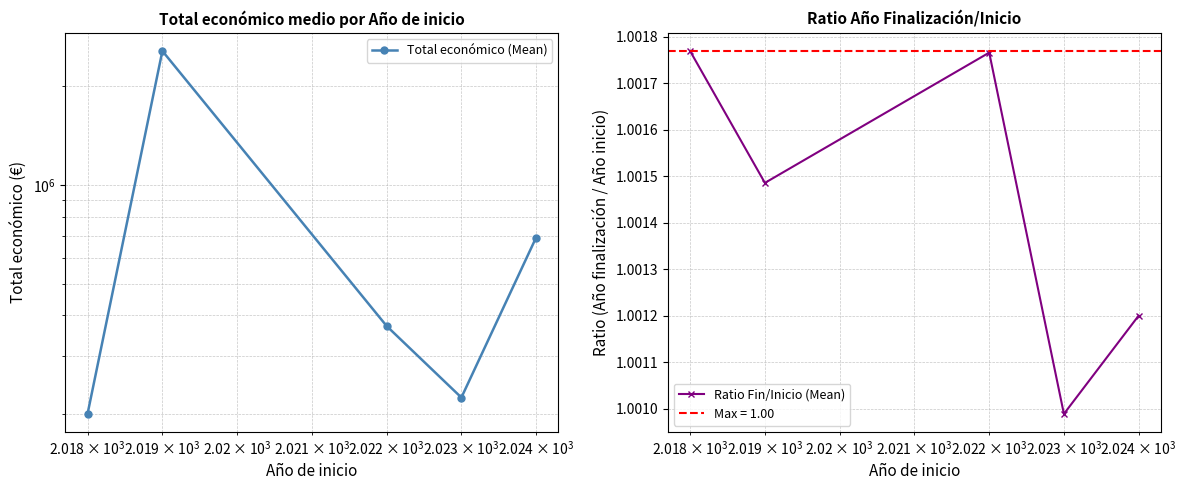

In Ratio Fin/Inicio (Mean), how many points are higher than both neighbors (excluding endpoints)?

1